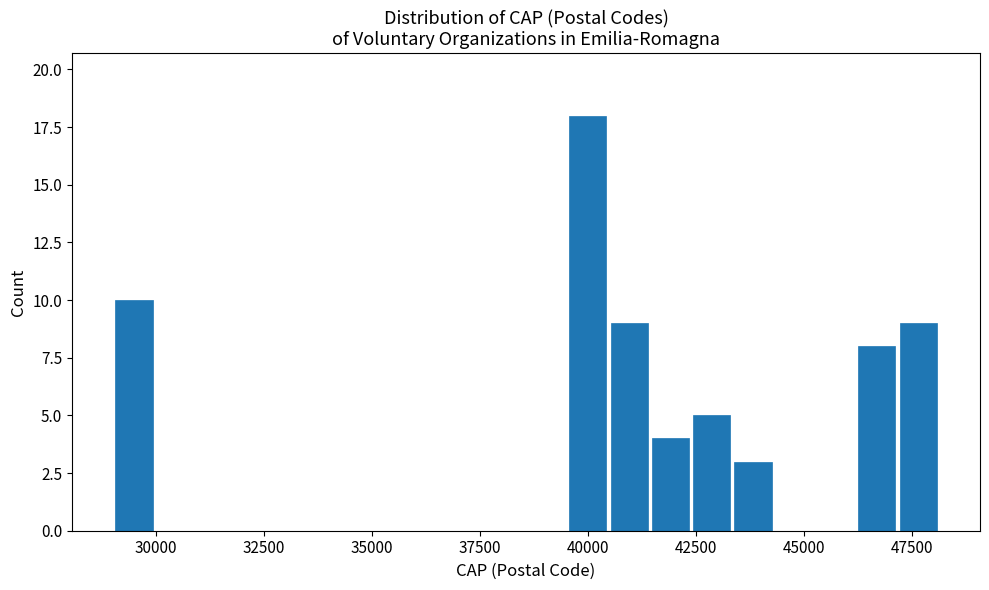

Around what value on the x-axis is the tallest bar? Give the approximate position of its centre, as read against the axis.

40000